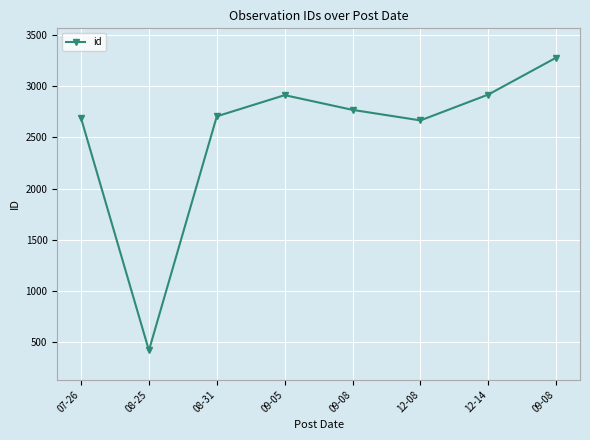

What is the label of the 6th point from the left?

12-08